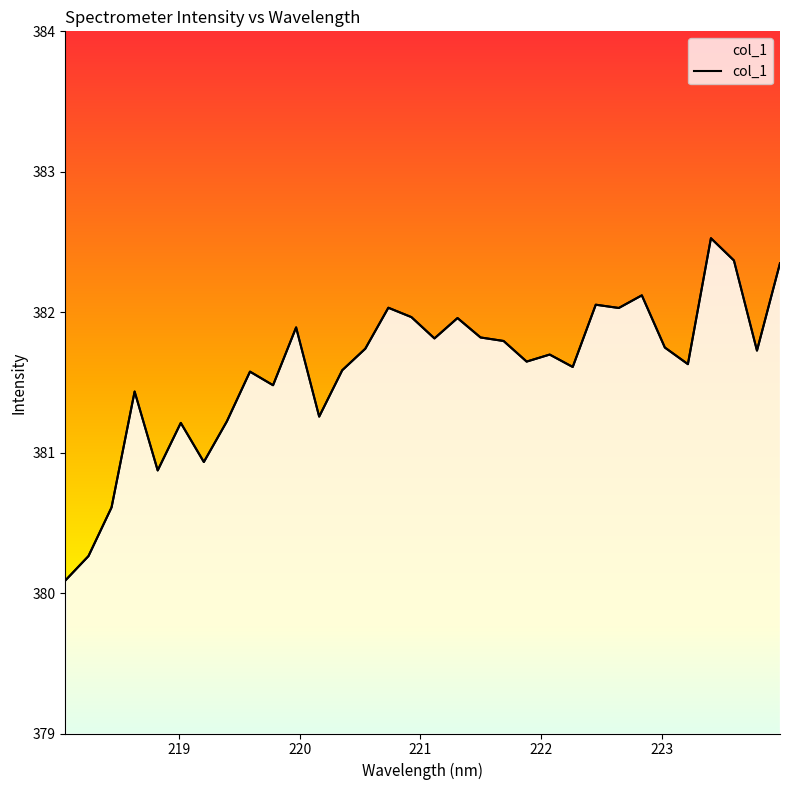

The value at 220.5444 is 381.7. True or false?

True